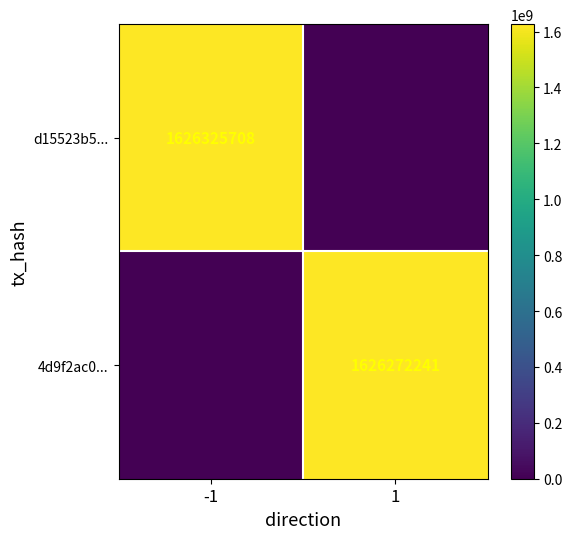

The 4d9f2ac0... series shows 1626272241 at 1. True or false?

True